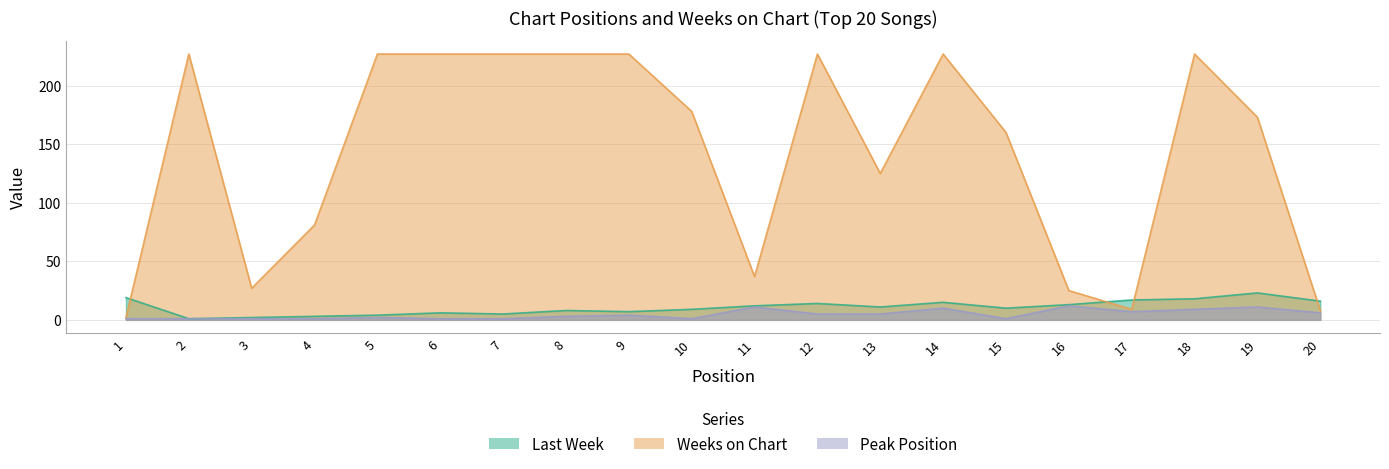

How many interior local valleys does the Weeks on Chart series have?

4